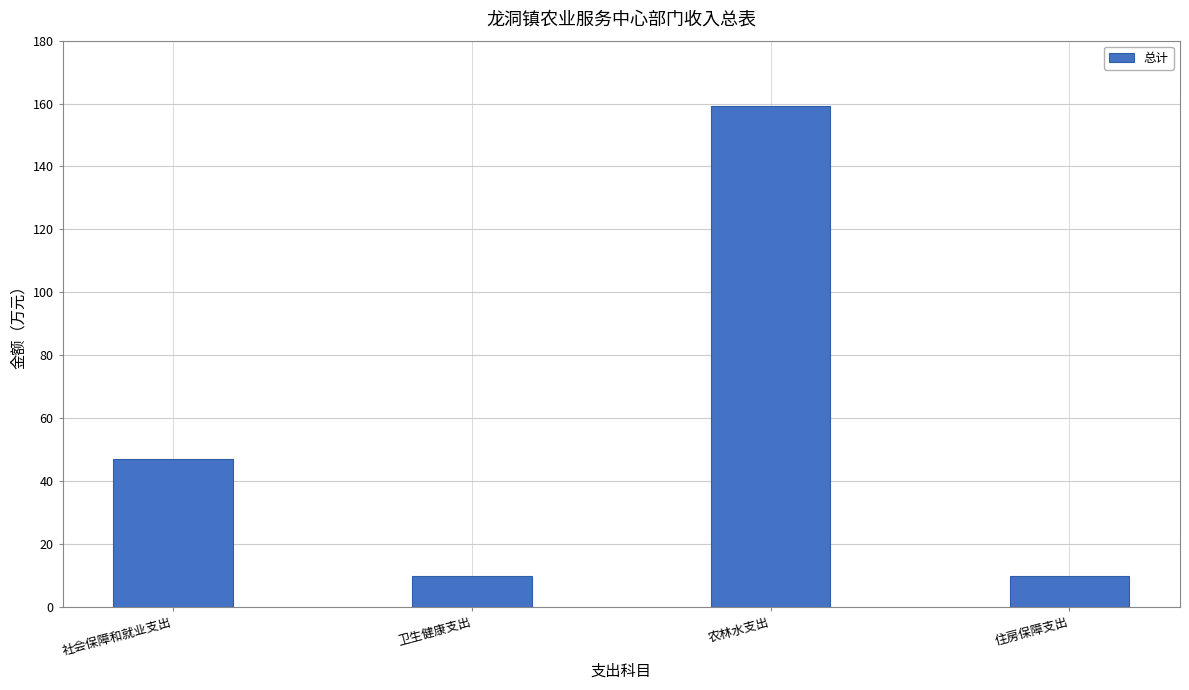

At which label does the data first exceed 46?

社会保障和就业支出